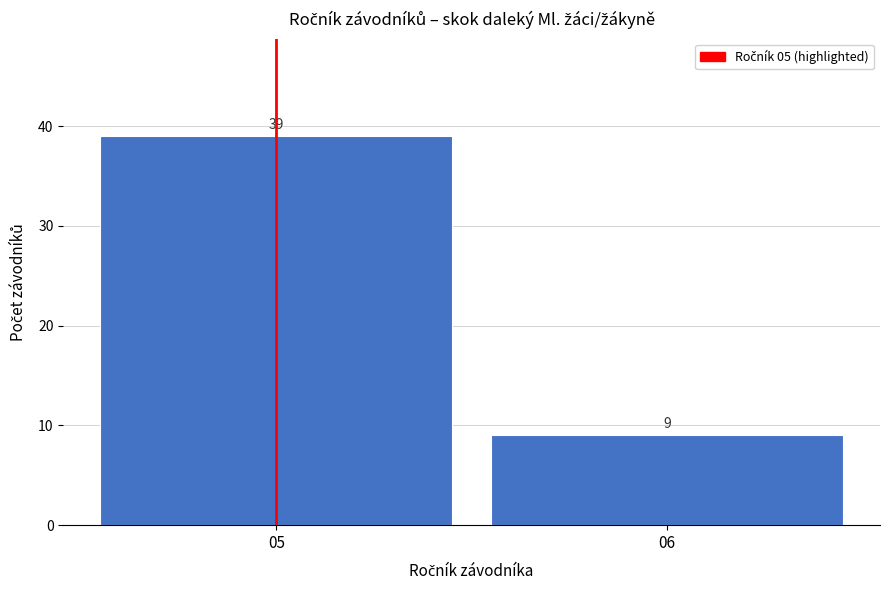

Reading left to right, extract all data points from this chart.

39	9